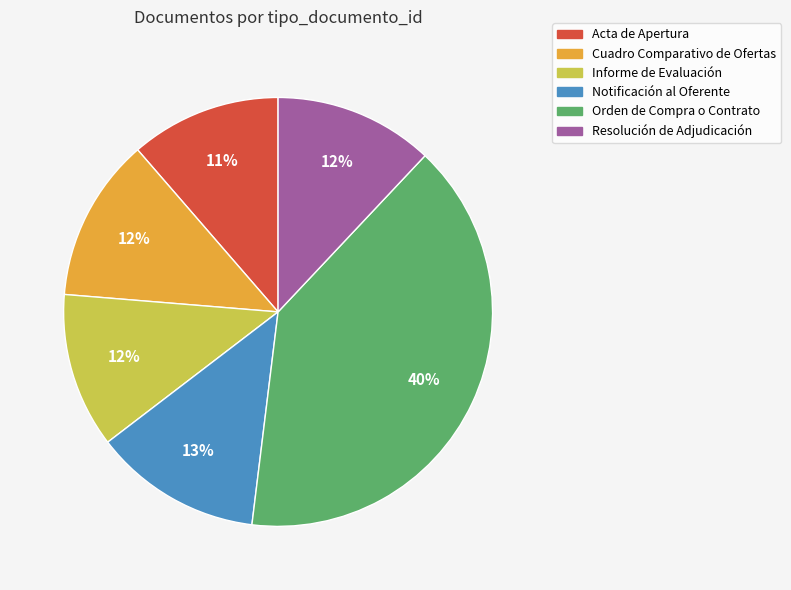

How many segments does this pie chart have?

6